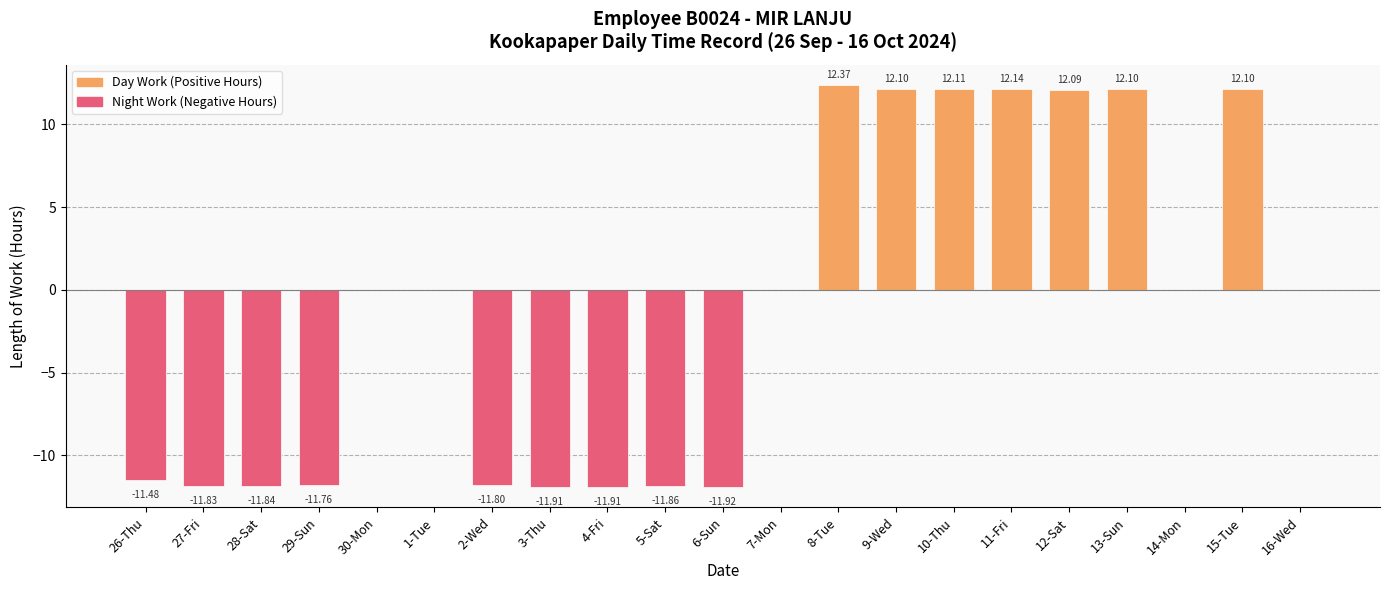

What is the sum of the values at 7-Mon and 9-Wed?

12.1